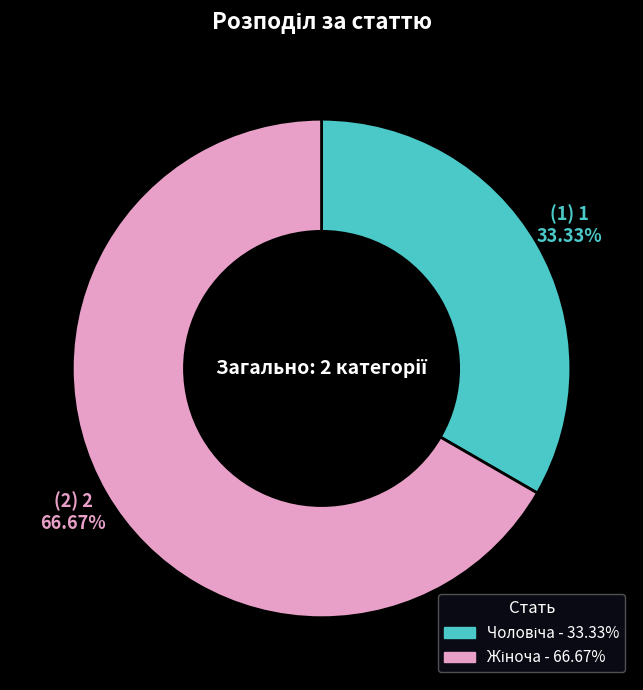

To the nearest percent, what is the difference between the largest and smallest slice percentages?

33%